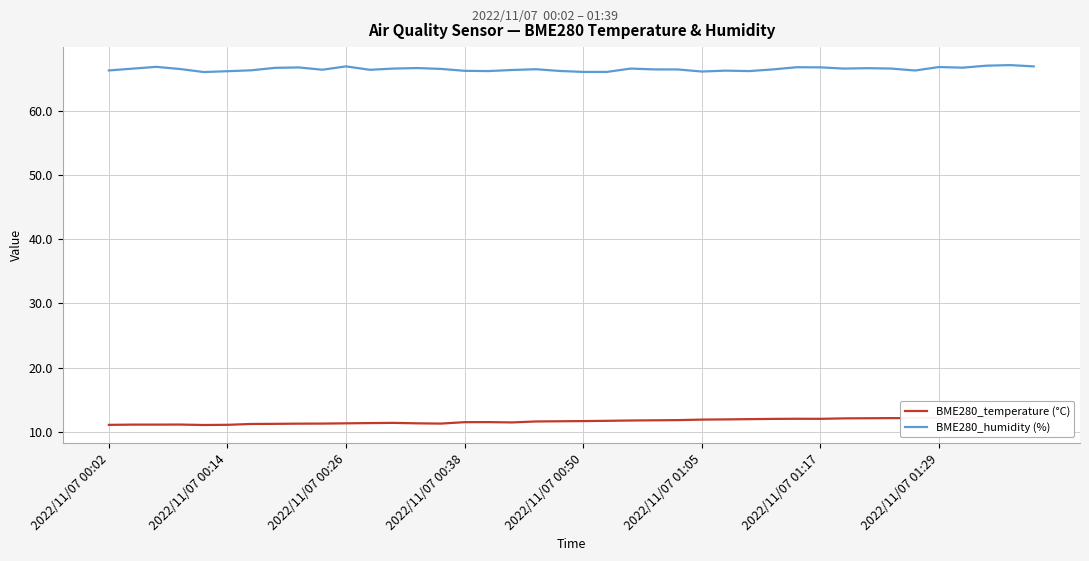

What is the difference between the maximum and minimum values in the BME280_temperature (°C) series?

1.2